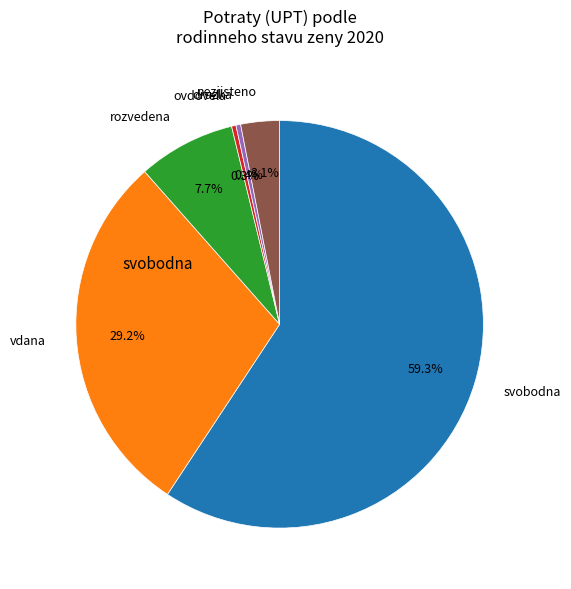

What is the largest slice in the pie chart?

svobodna